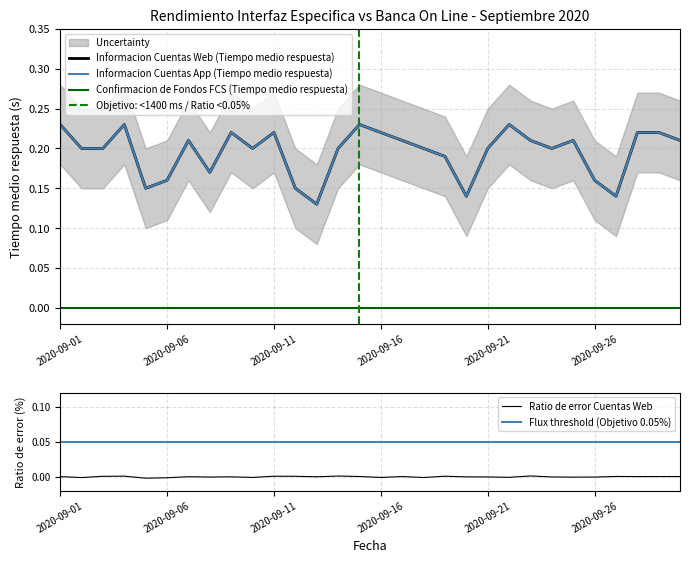

Which series has the widest spread of values?

Informacion Cuentas Web (Tiempo medio respuesta)